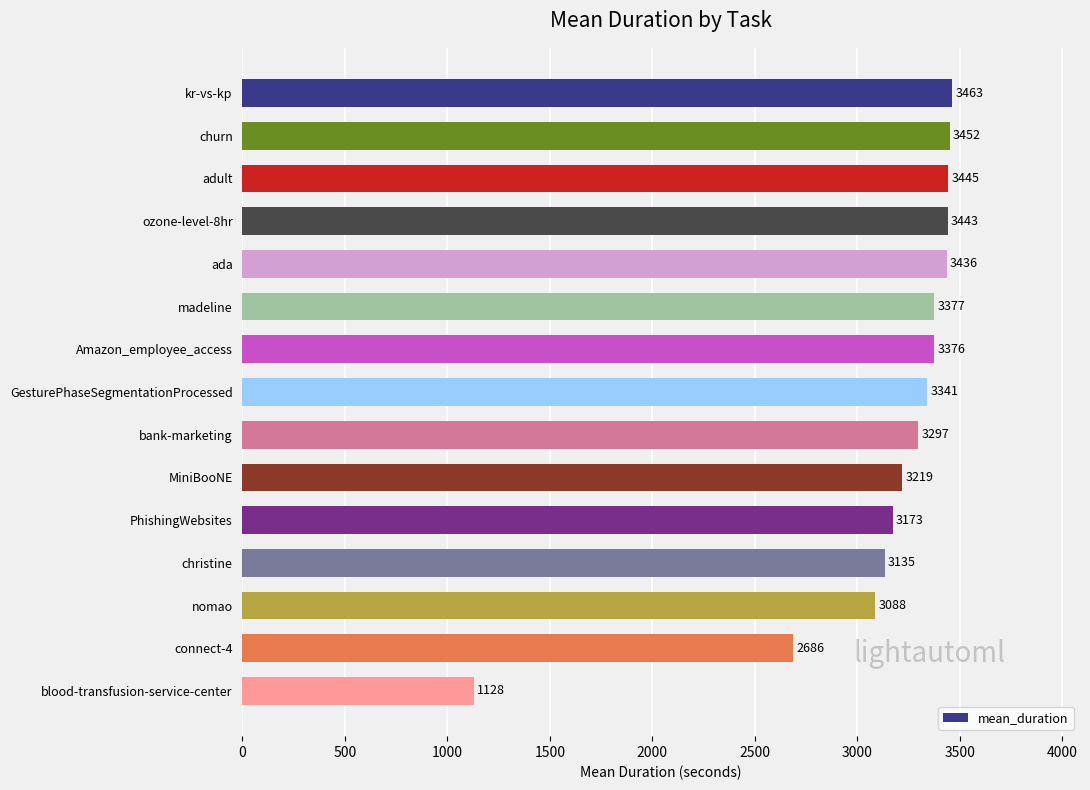

Is it true that the value at nomao is 3088.8?

True